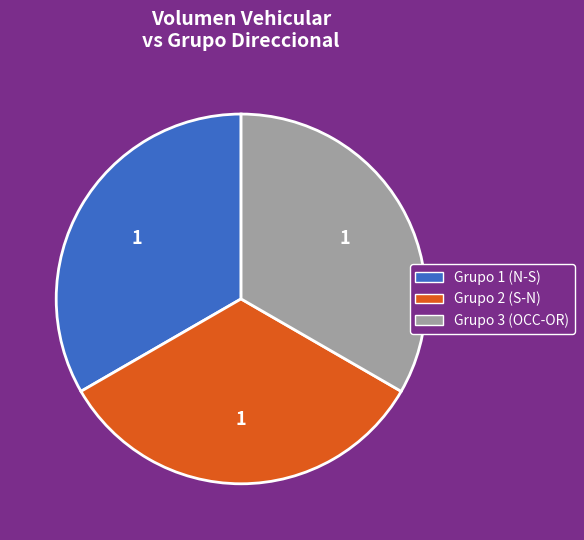

Does any single category account for the majority?

No